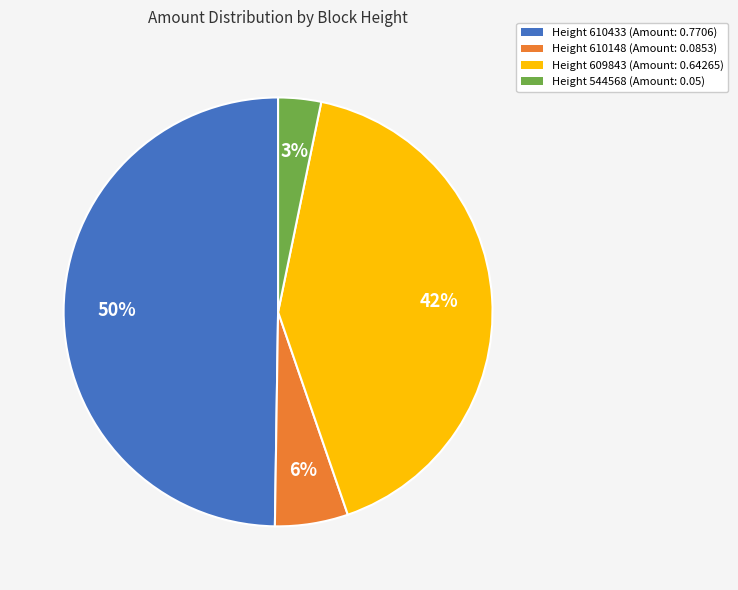

How many segments does this pie chart have?

4